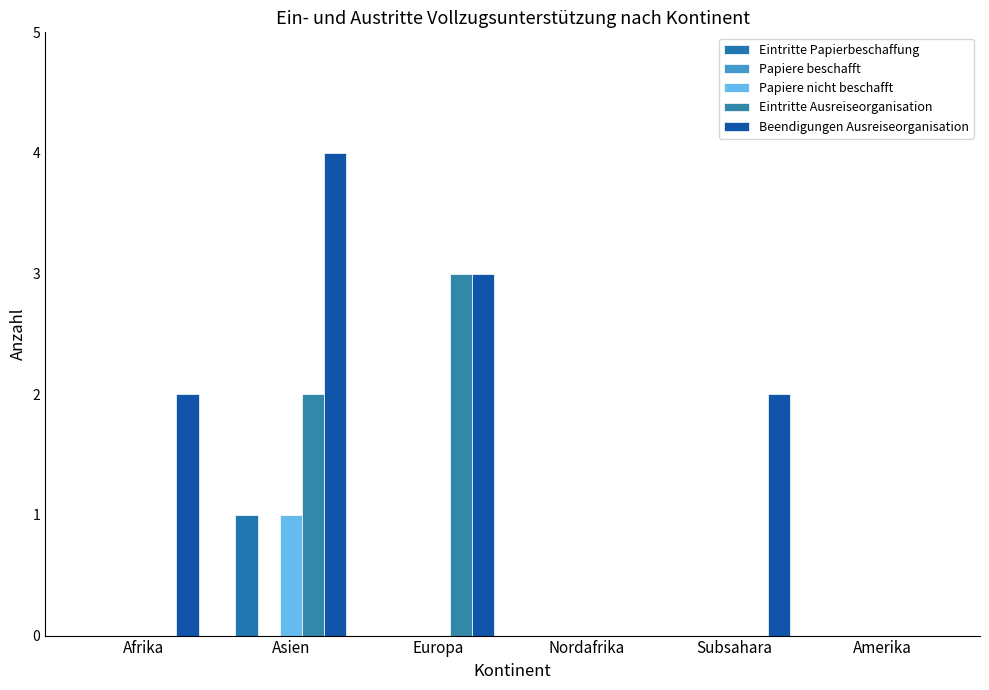

How many groups of bars are there?

6